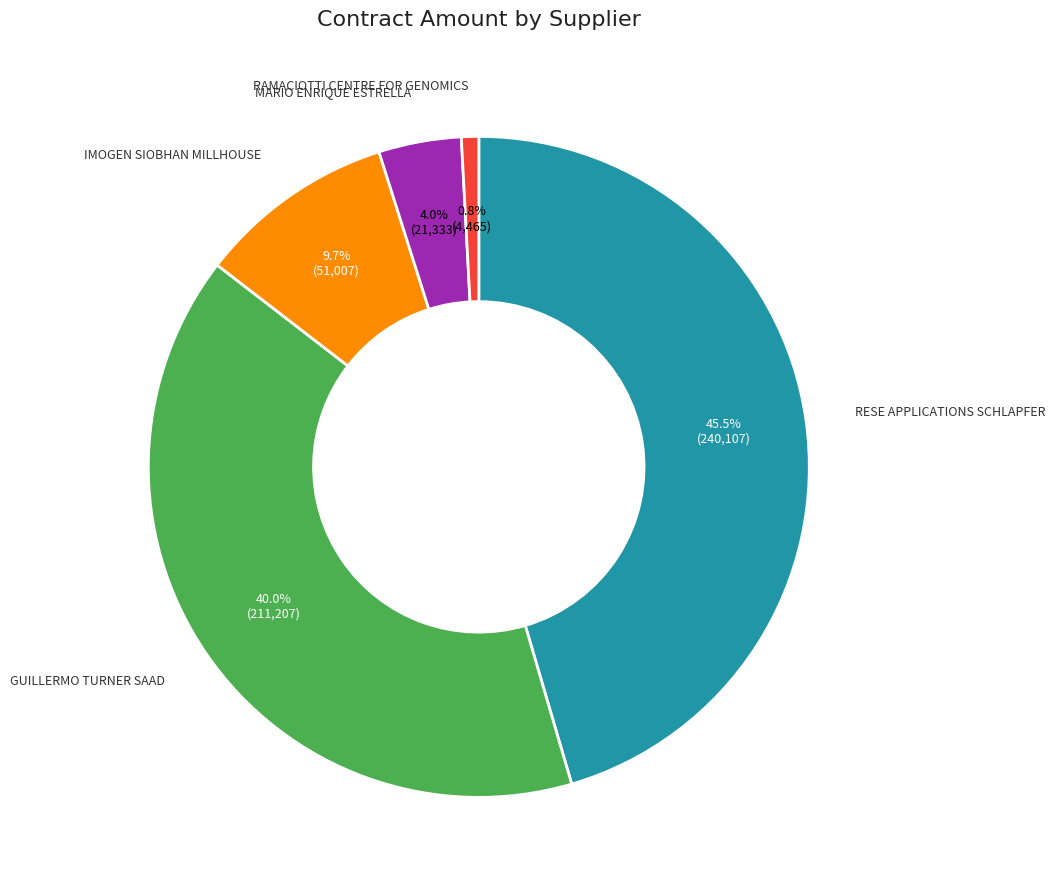

To the nearest percent, what percentage of the pie is IMOGEN SIOBHAN MILLHOUSE?

10%